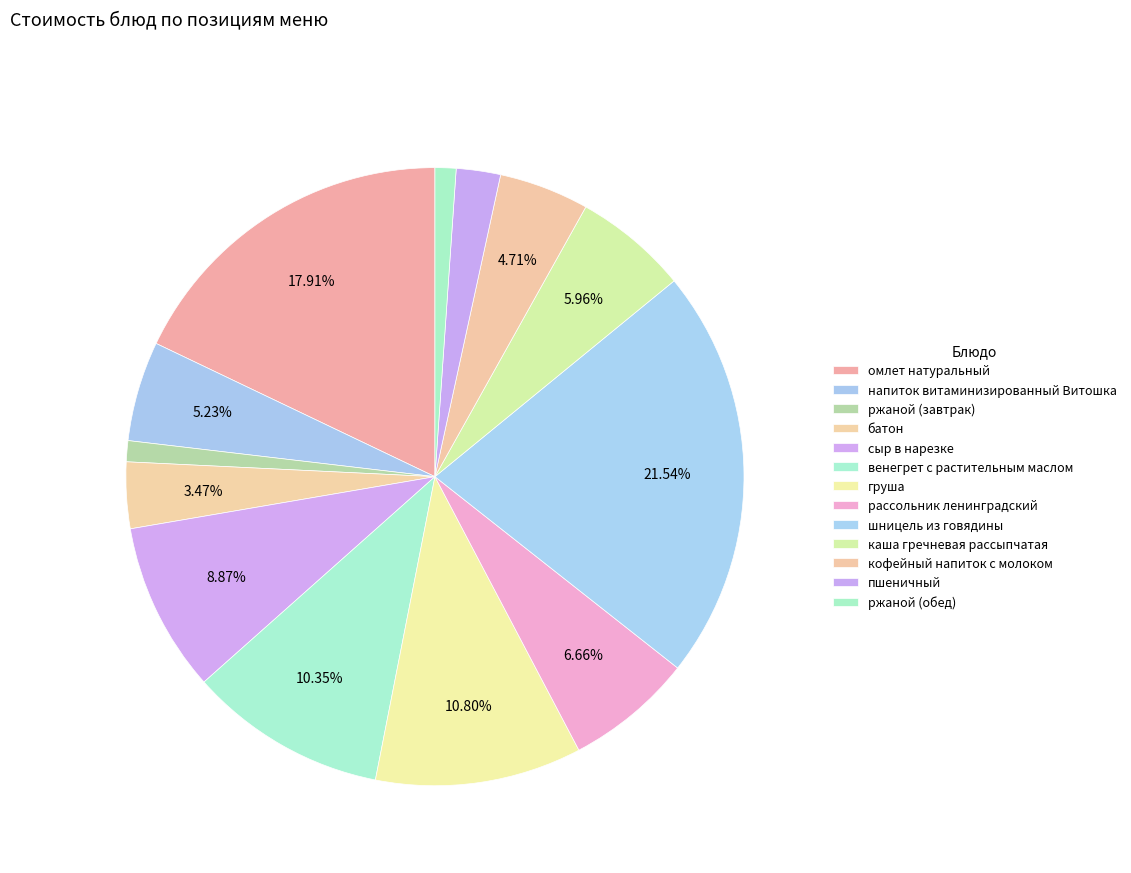

How many segments does this pie chart have?

13